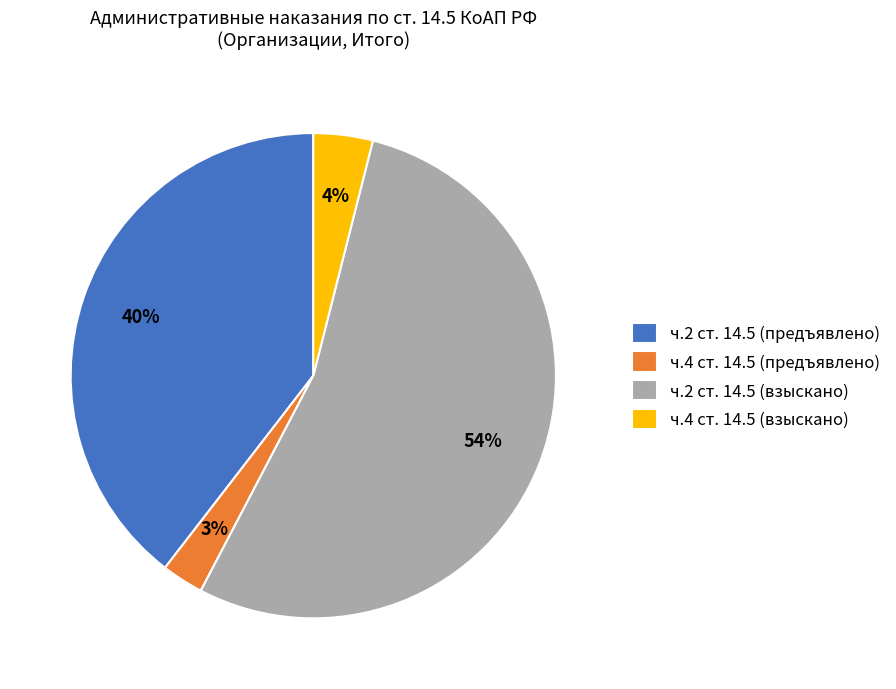

Is it true that ч.2 ст. 14.5 (предъявлено) is 33% of the pie?

False